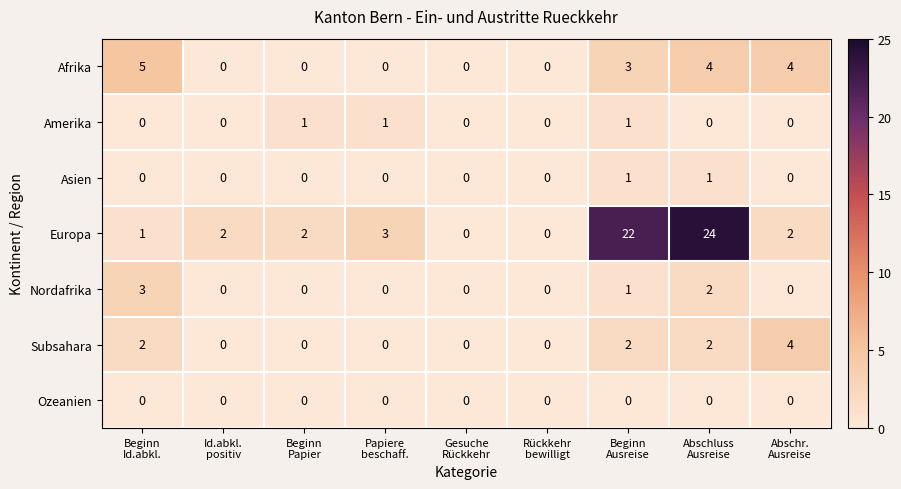

Which series has the largest range (max minus min)?

Europa